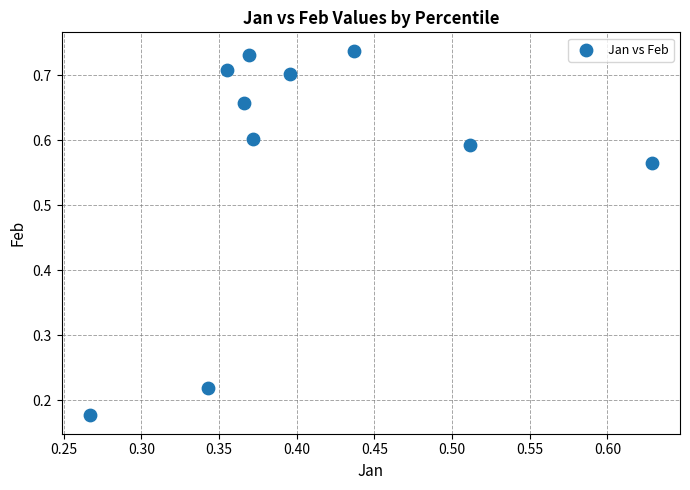

What is the range of X values (max minus min)?

0.4